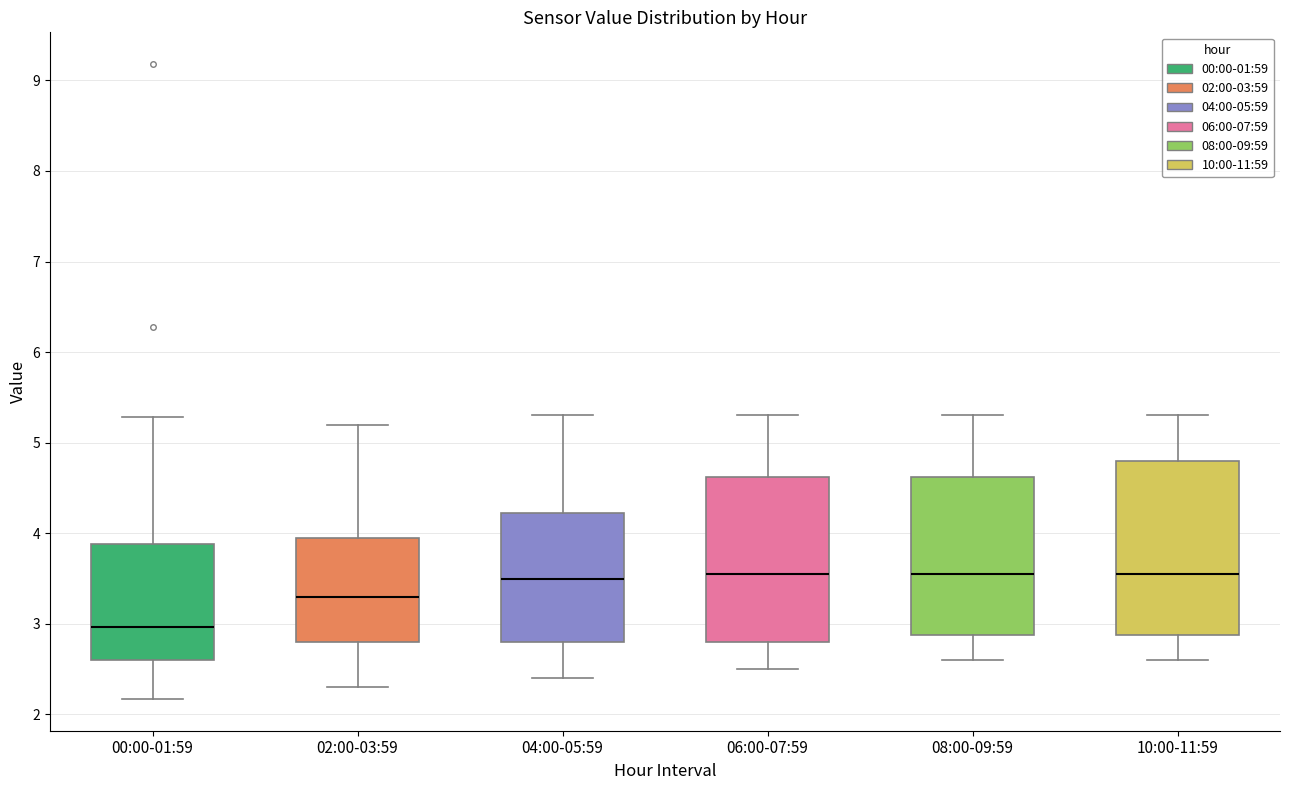

Where is the lower edge of the box for 04:00-05:59 on the y-axis? The values are not printed on the chart, so give them approximately, as read against the axis.

2.8